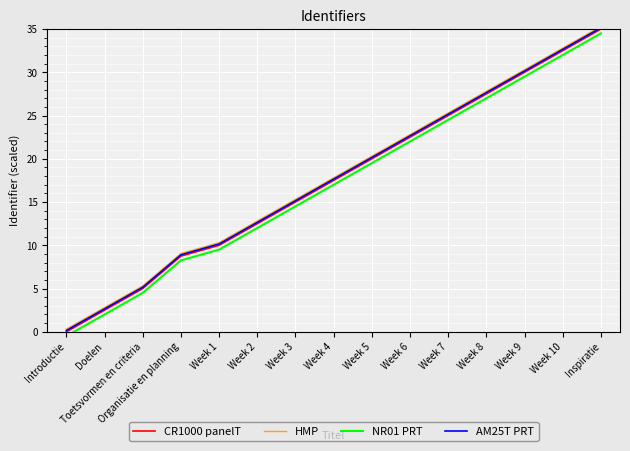

How many data points in AM25T PRT are less than 17?

7